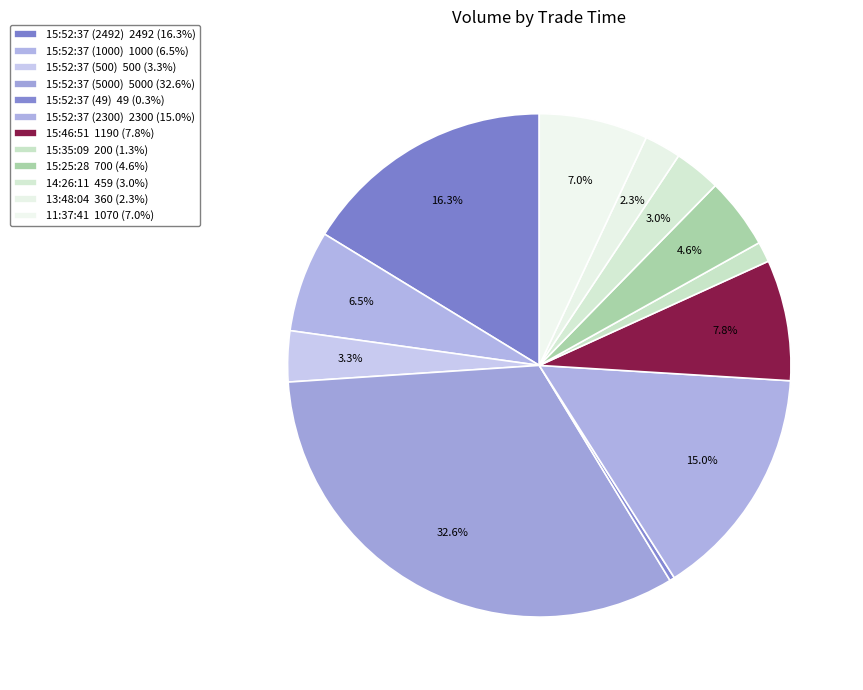

Rank the categories by value from highest to lowest.

15:52:37 (5000), 15:52:37 (2492), 15:52:37 (2300), 15:46:51, 11:37:41, 15:52:37 (1000), 15:25:28, 15:52:37 (500), 14:26:11, 13:48:04, 15:35:09, 15:52:37 (49)